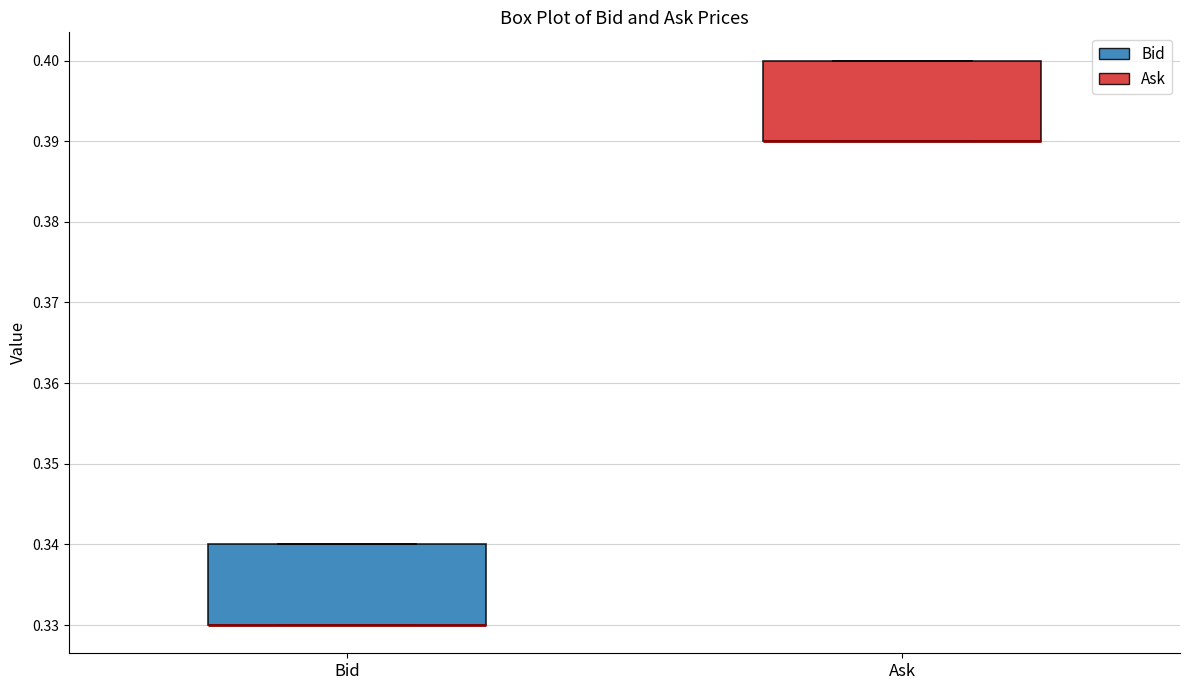

Reading left to right, transcribe this box plot: for each box, give where its median line is, the range the box spans, and where its two whiskers end, as read against the y-axis. The values are not printed on the chart, so give them approximately, as read against the axis.

Bid: median 0.33 (drawn on the box's lower edge), box 0.33 to 0.34, whiskers 0.33 to 0.34
Ask: median 0.39 (drawn on the box's lower edge), box 0.39 to 0.40, whiskers 0.39 to 0.40